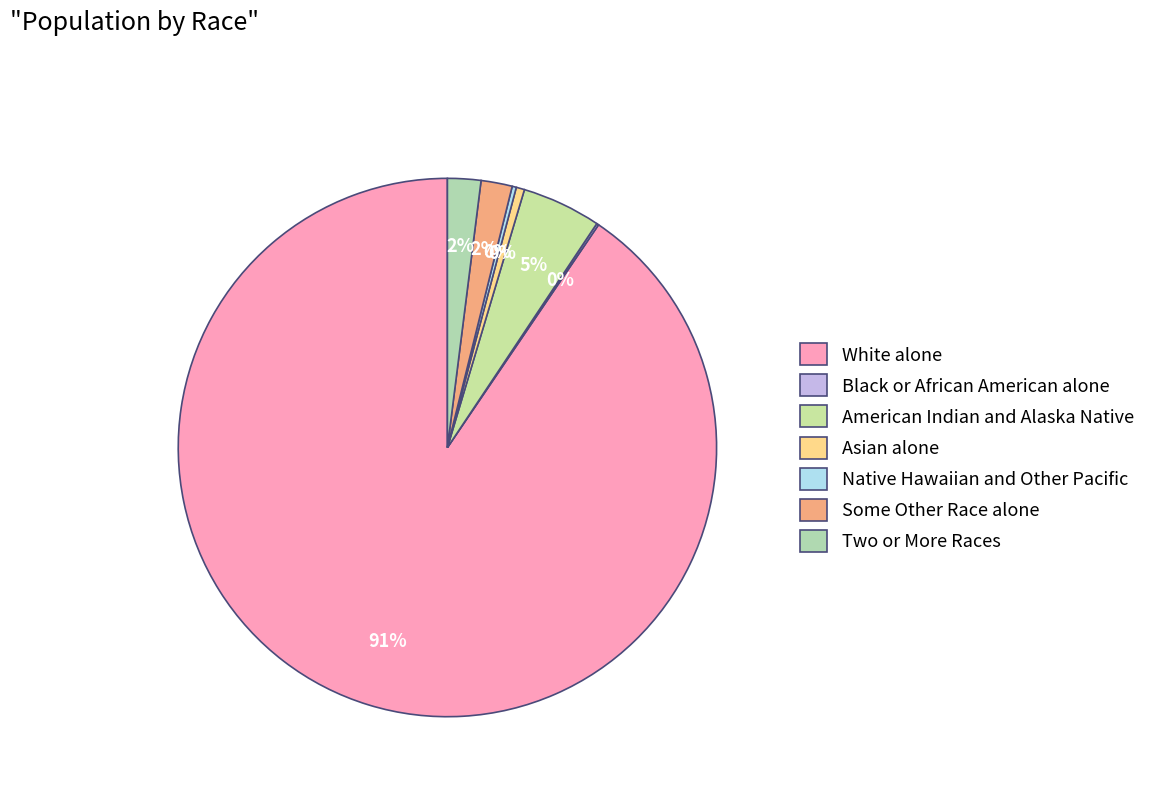

Is it true that Some Other Race alone is 2% of the pie?

True